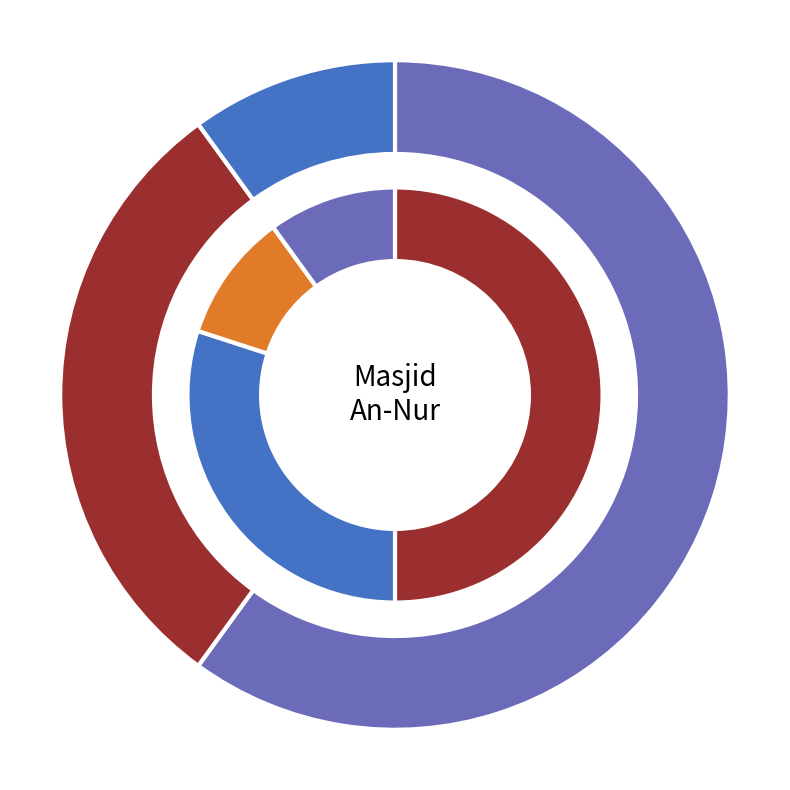

Is Above the Angels the majority of the pie?

No